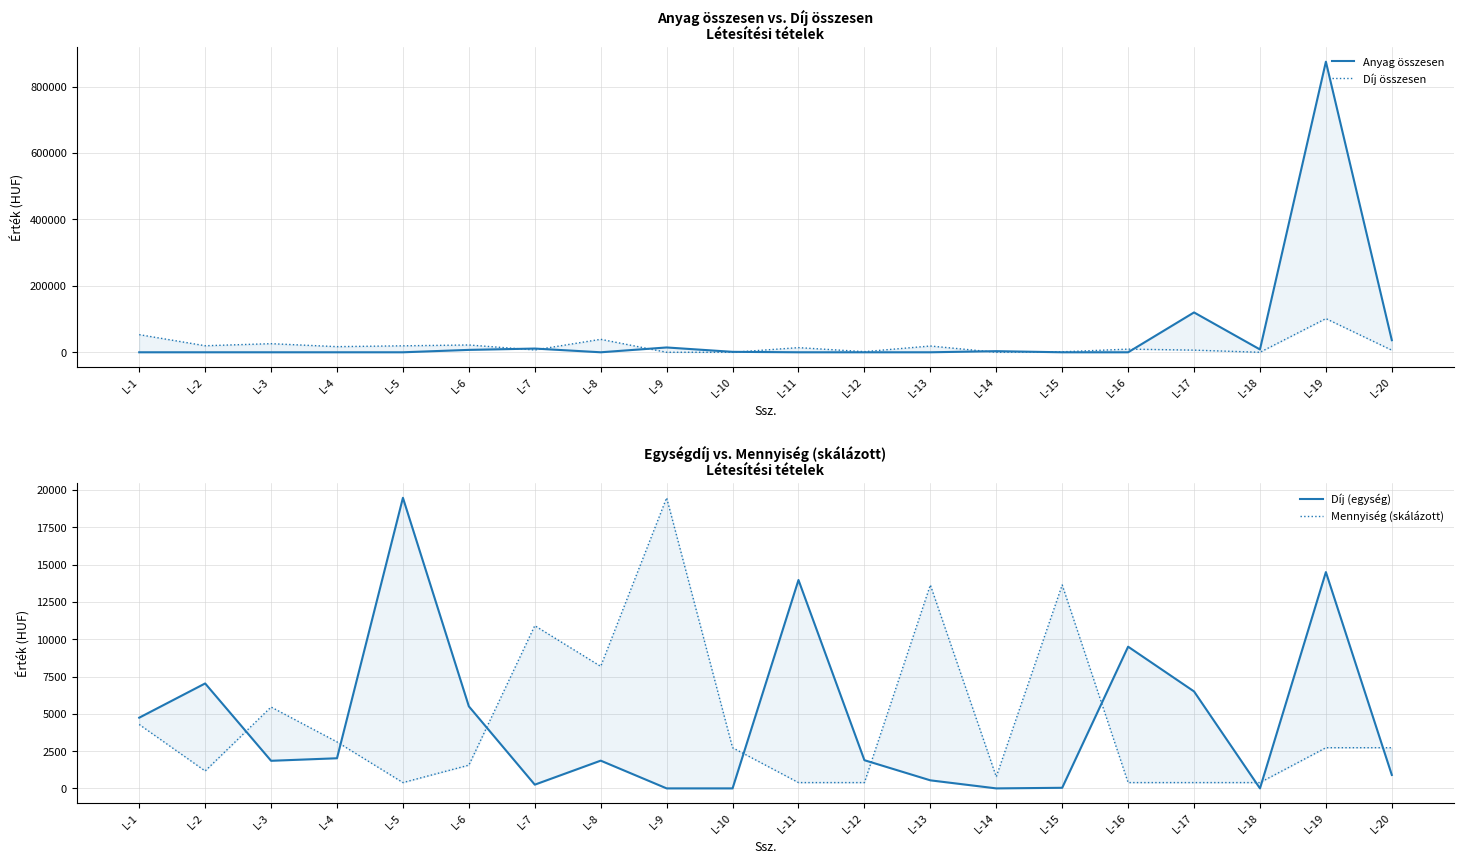

The Mennyiség (skálázott) series shows 1558.4 at L-6. True or false?

True